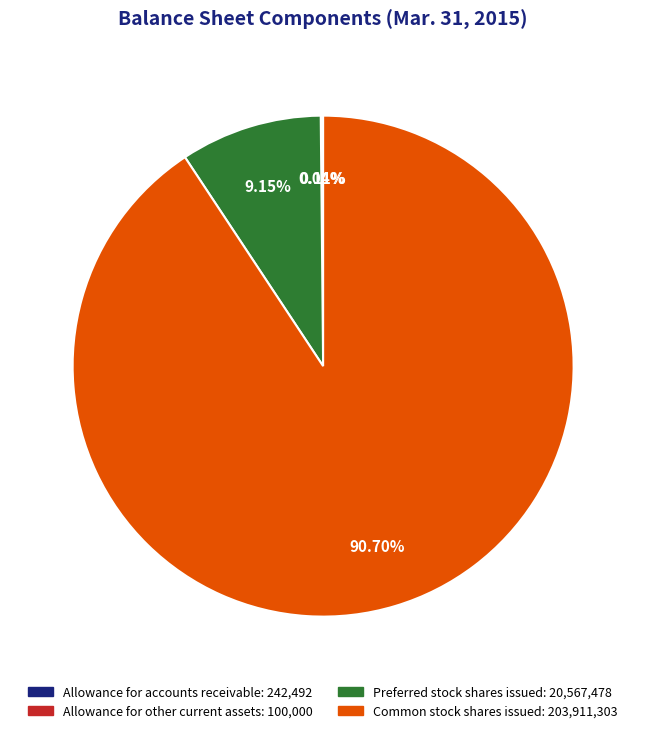

Does Common stock shares issued: 203,911,303 represent more than half of the total?

Yes